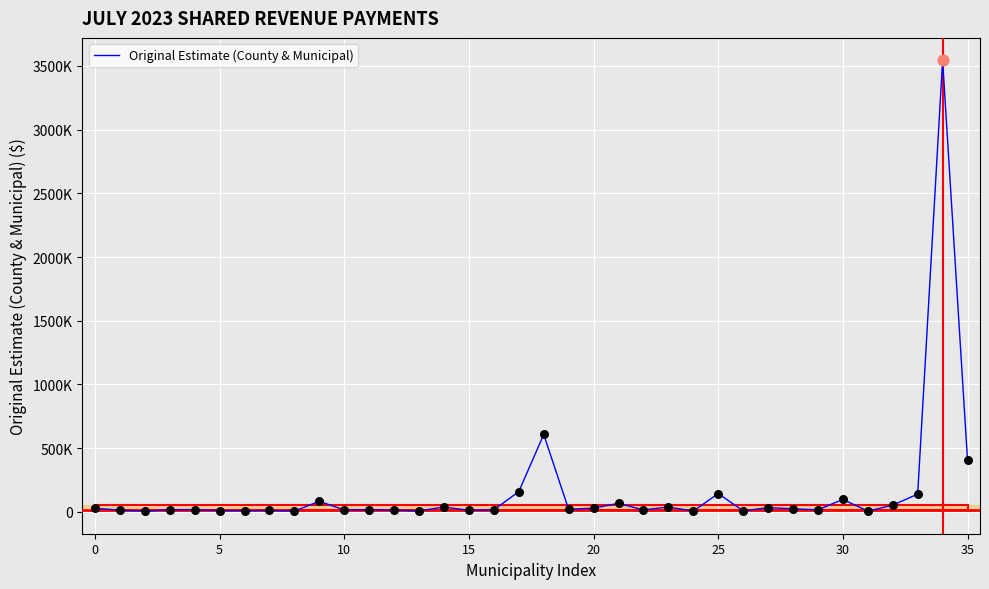

Is this an area chart (filled region under the line)?

No